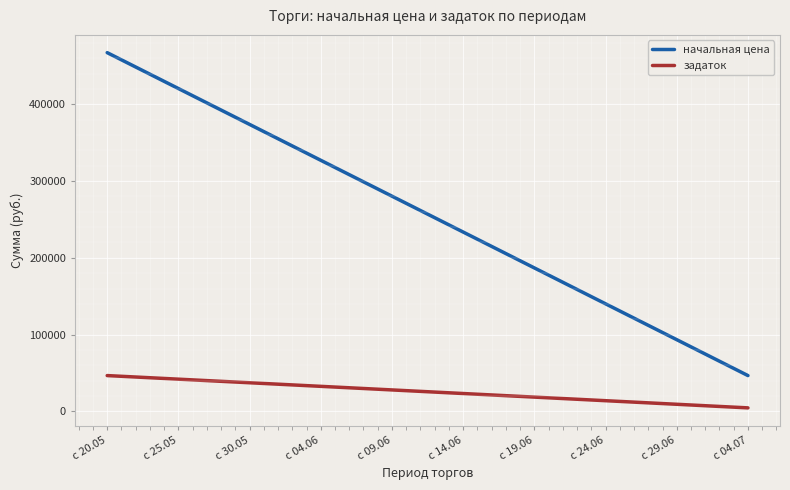

Is the value of задаток at с 24.06 greater than the value of начальная цена at с 04.06?

No